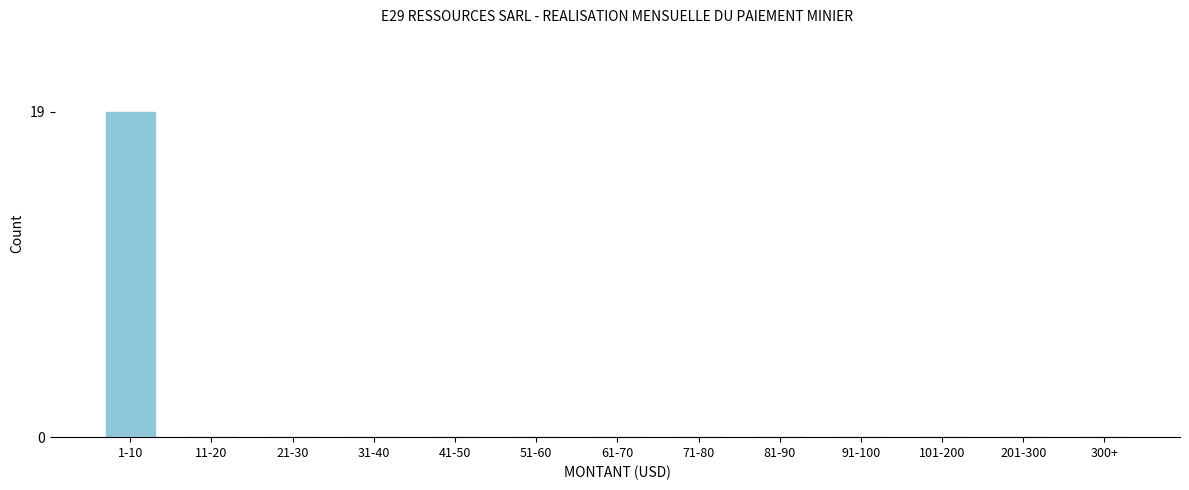

Reading left to right, extract all data points from this chart.

1-10=19	11-20=0	21-30=0	31-40=0	41-50=0	51-60=0	61-70=0	71-80=0	81-90=0	91-100=0	101-200=0	201-300=0	300+=0